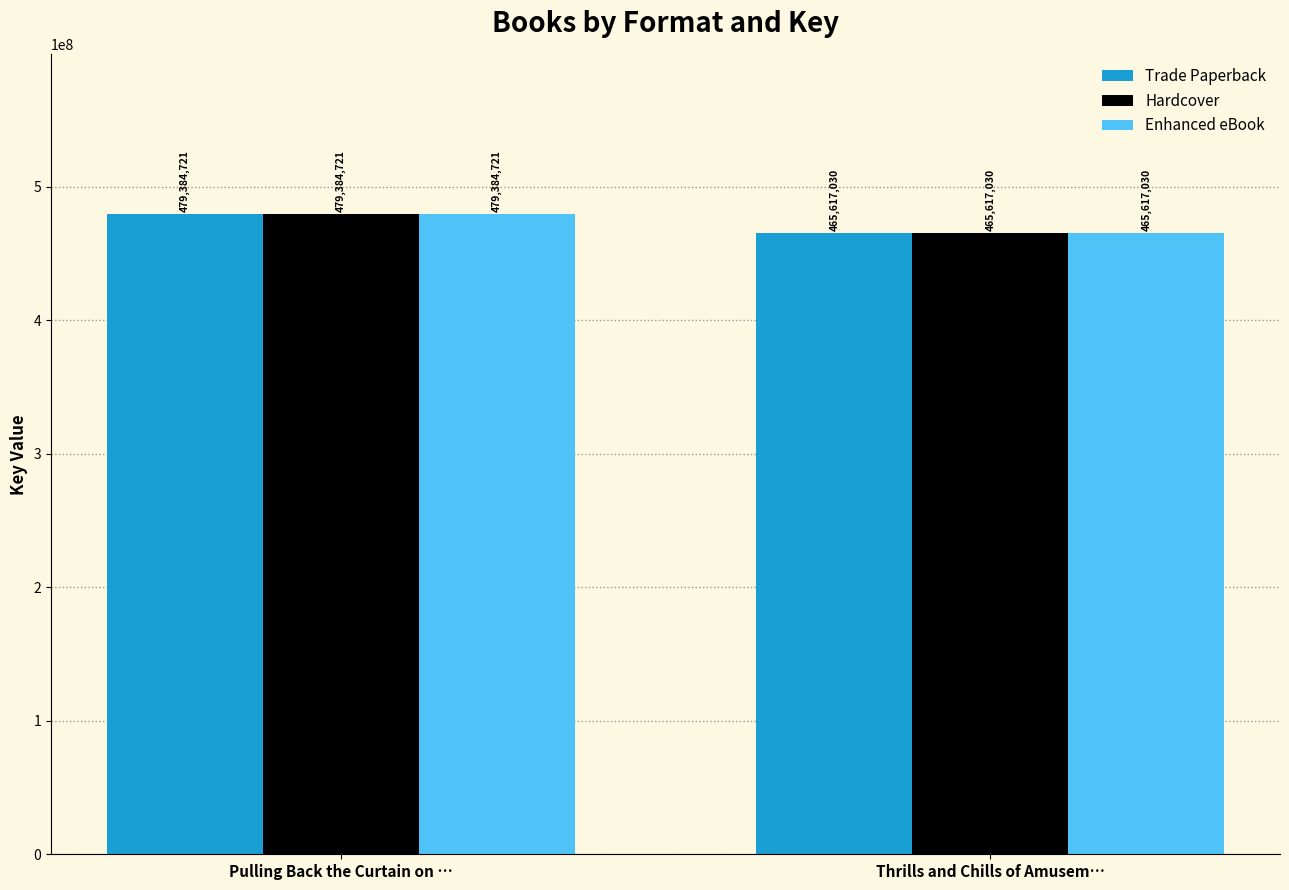

At which label does Trade Paperback reach its peak?

Pulling Back the Curtain on …